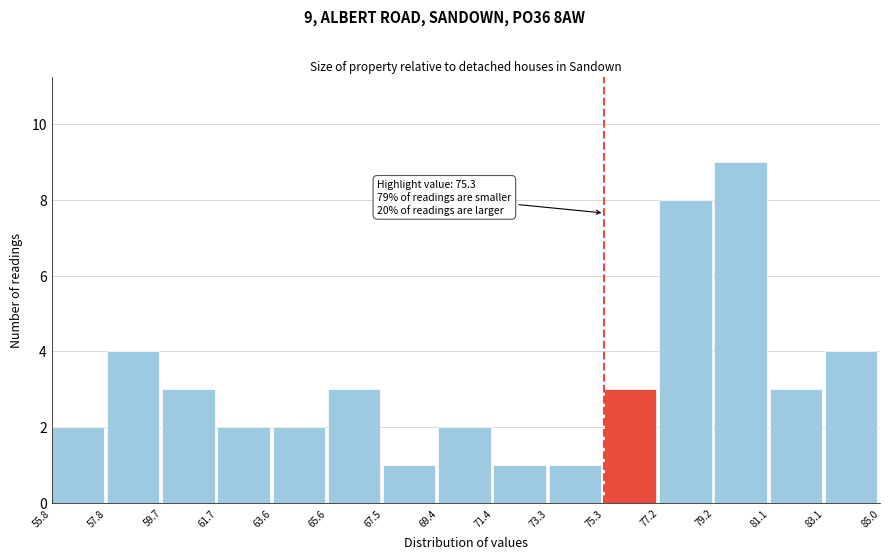

Which range on the x-axis has the tallest bar?

79.2 to 81.1